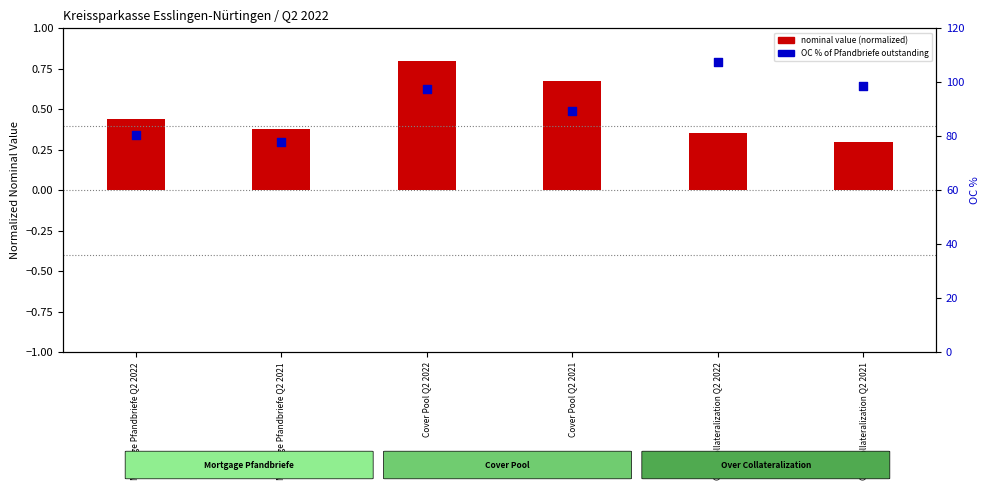

Which series has the largest total across all categories?

OC % of Pfandbriefe outstanding